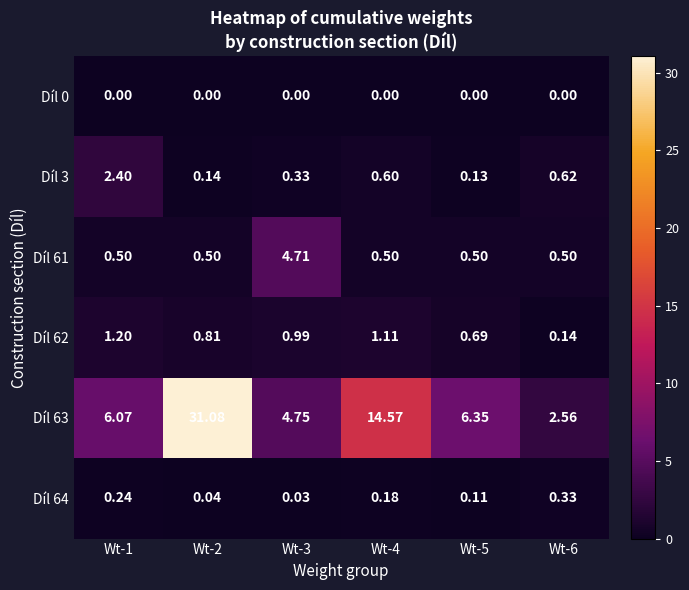

At which category is the sum across all series the highest?

Wt-2